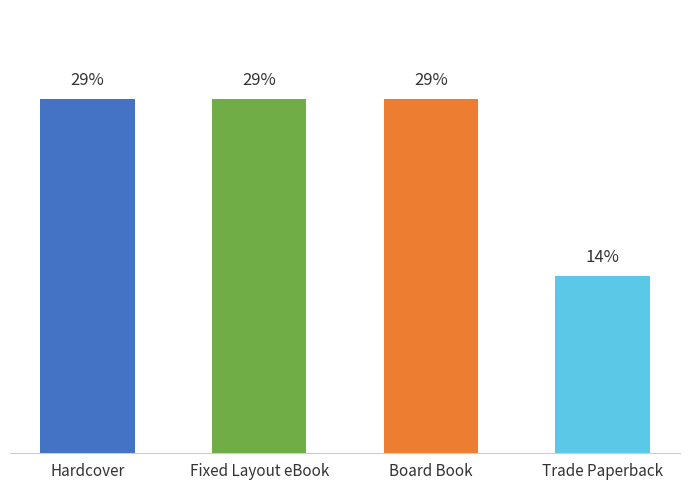

Are the bars horizontal?

No